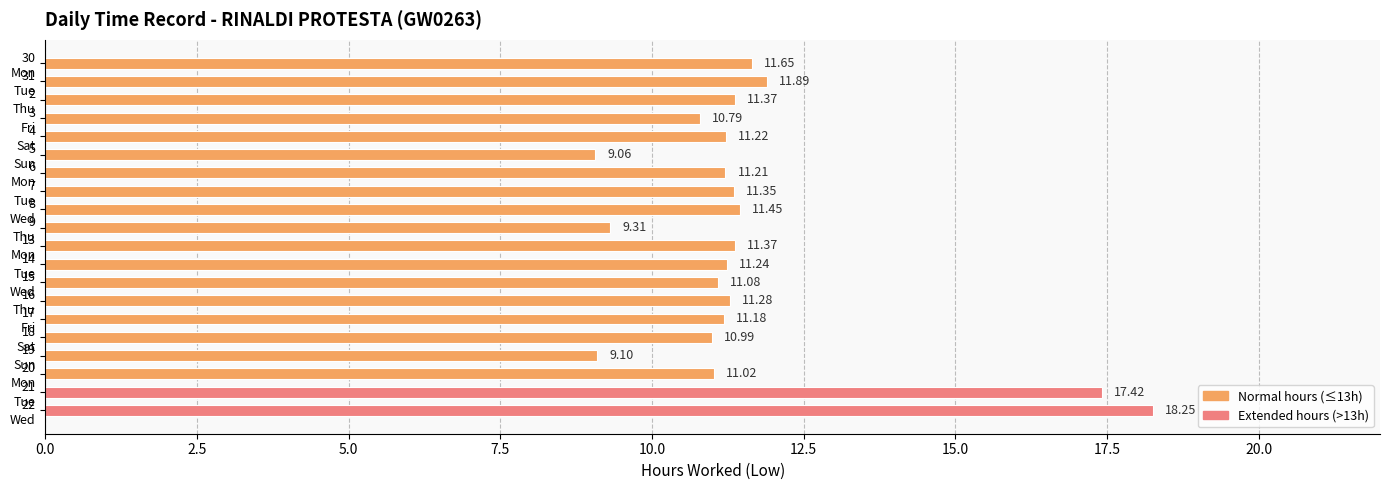

What is the sum of all values?

232.2